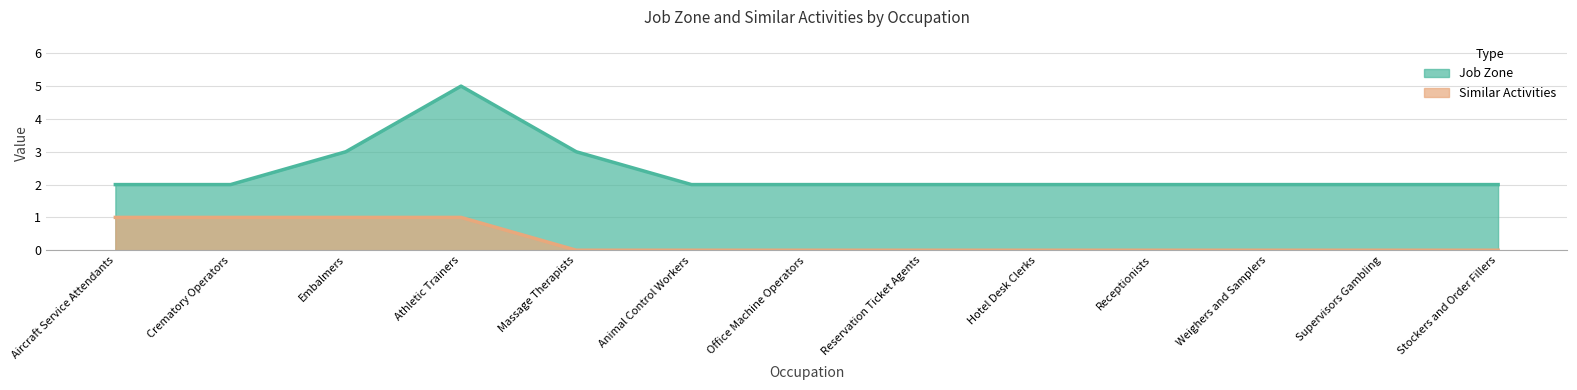

Is the value of Job Zone at Office Machine Operators greater than the value of Similar Activities at Office Machine Operators?

Yes